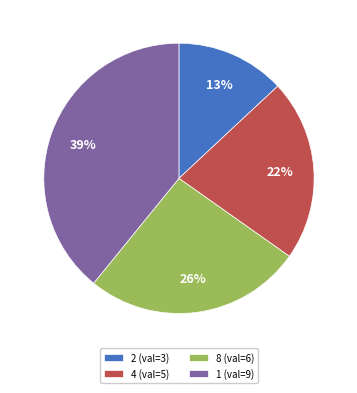

Between 4 (val=5) and 8 (val=6), which is larger?

8 (val=6)